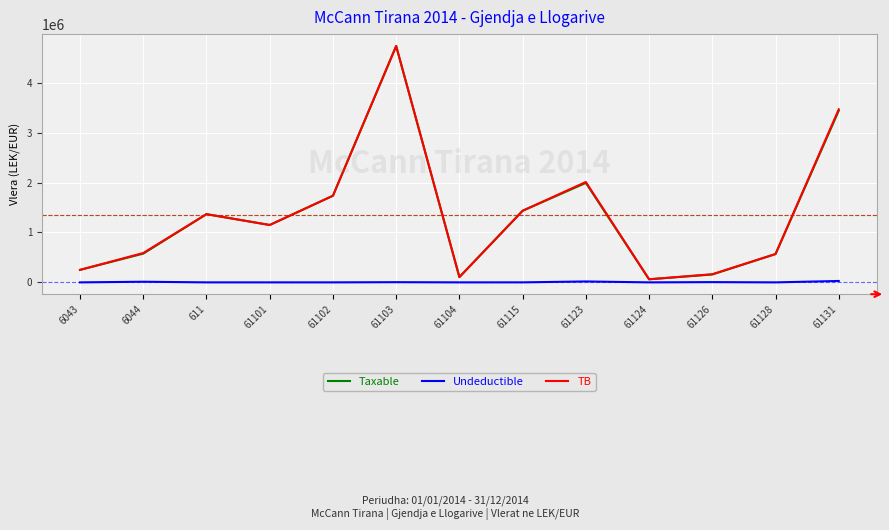

What are all the series names shown in the legend?

Taxable, Undeductible, TB